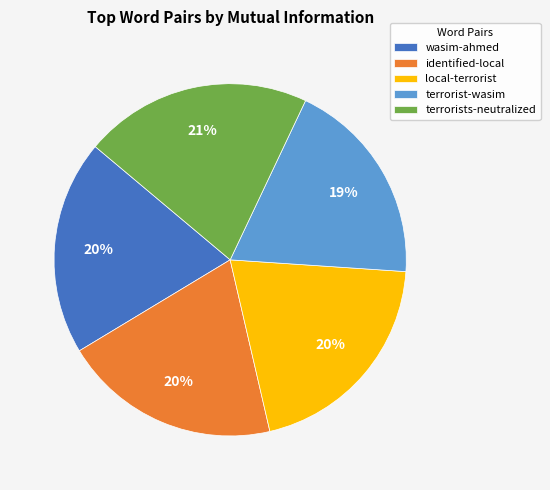

Does terrorist-wasim account for over 50% of the chart?

No